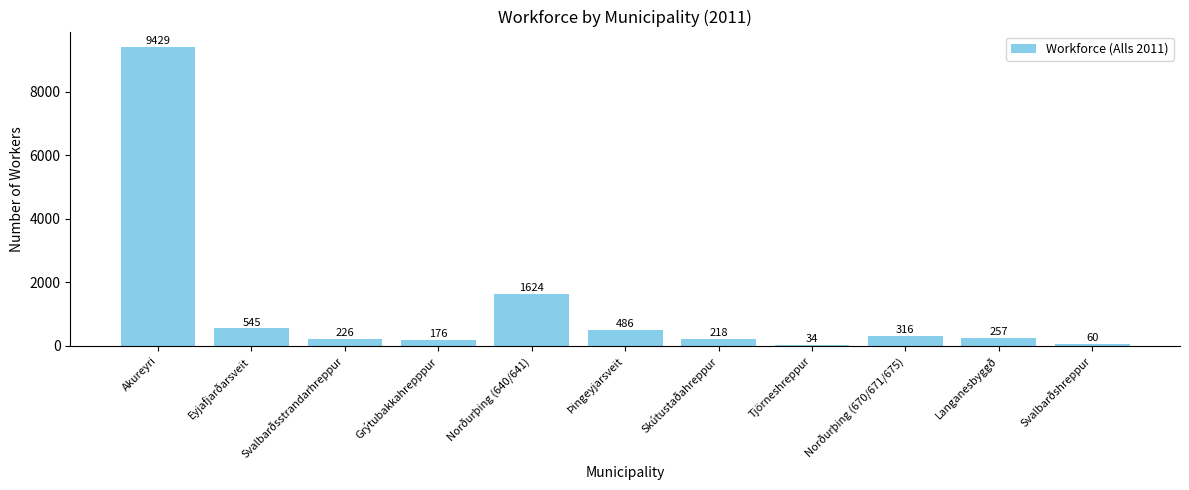

What is the difference between the maximum and minimum values?

9394.9